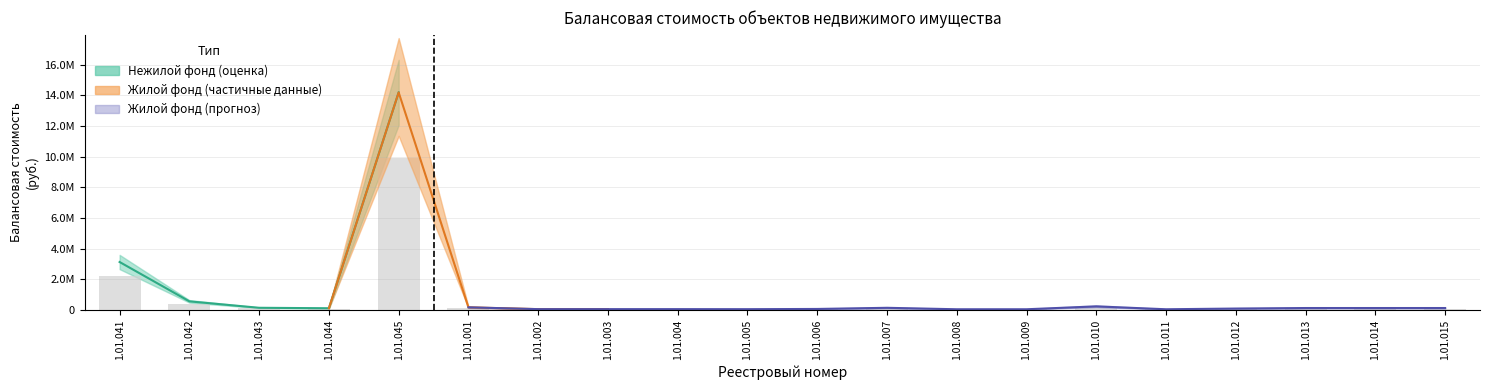

List the labels in order of value, smallest first.

1.01.044, 1.01.043, 1.01.042, 1.01.041, 1.01.045